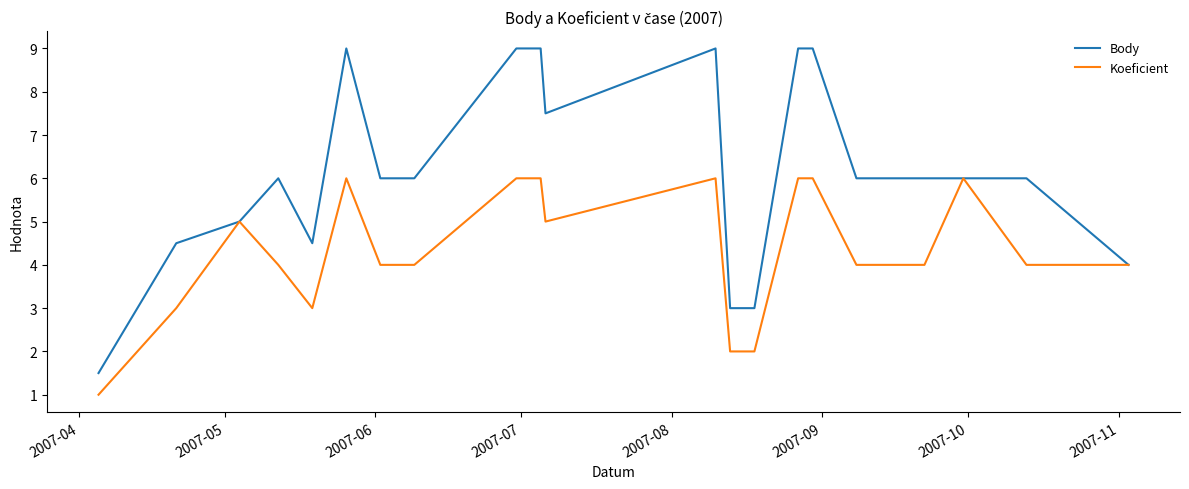

List the series in order of their peak value, highest first.

Body, Koeficient